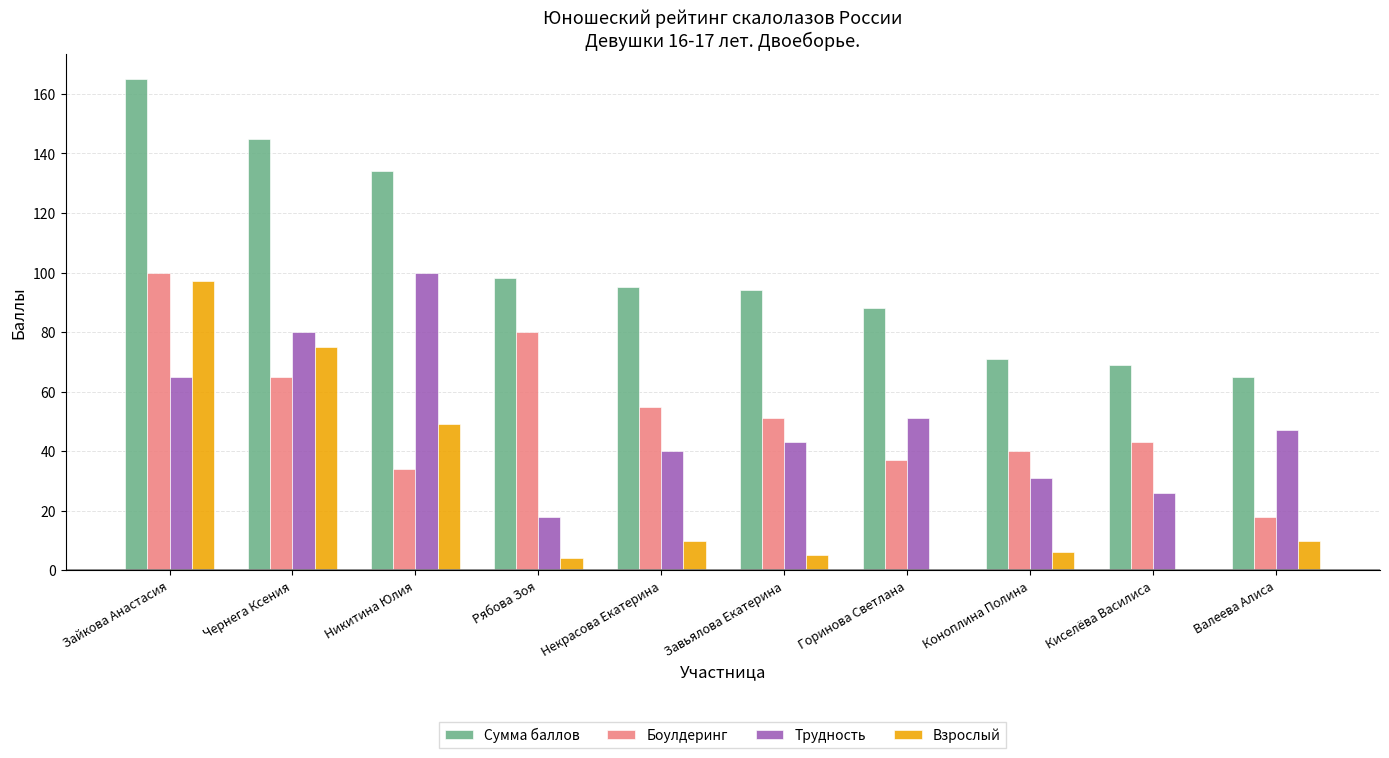

What is the sum of all Трудность values?

501